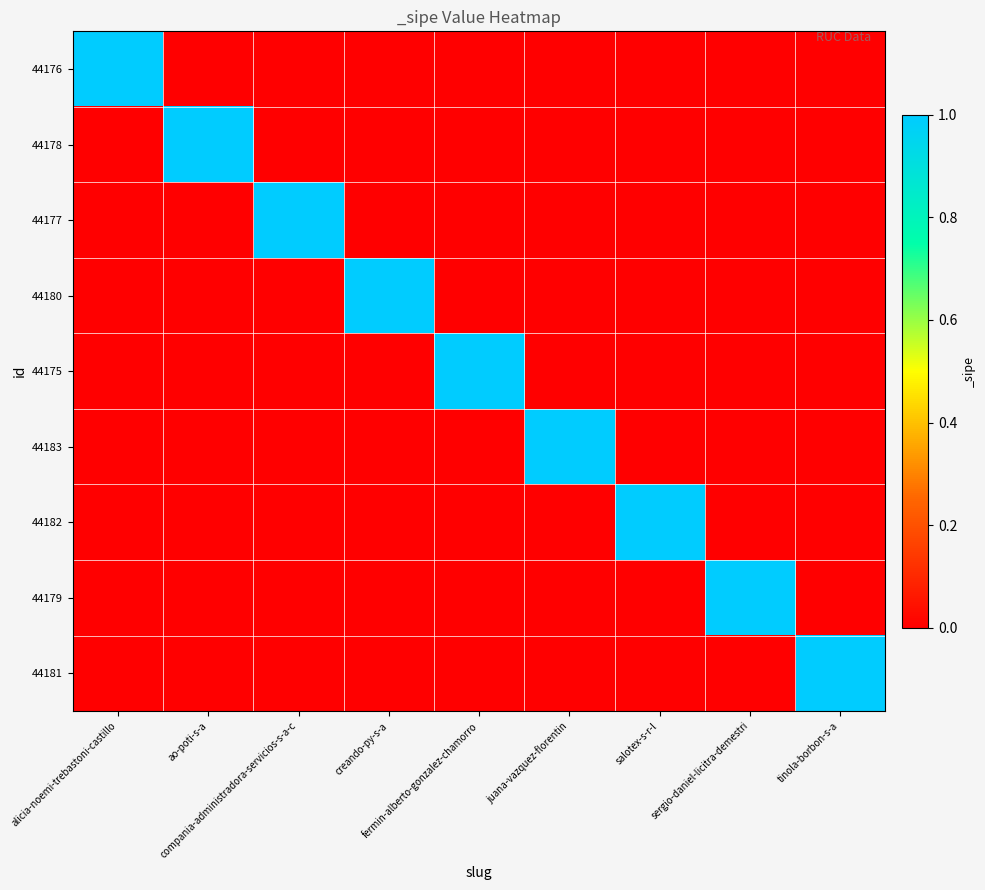

List the series in order of their peak value, highest first.

44176, 44178, 44177, 44180, 44175, 44183, 44182, 44179, 44181